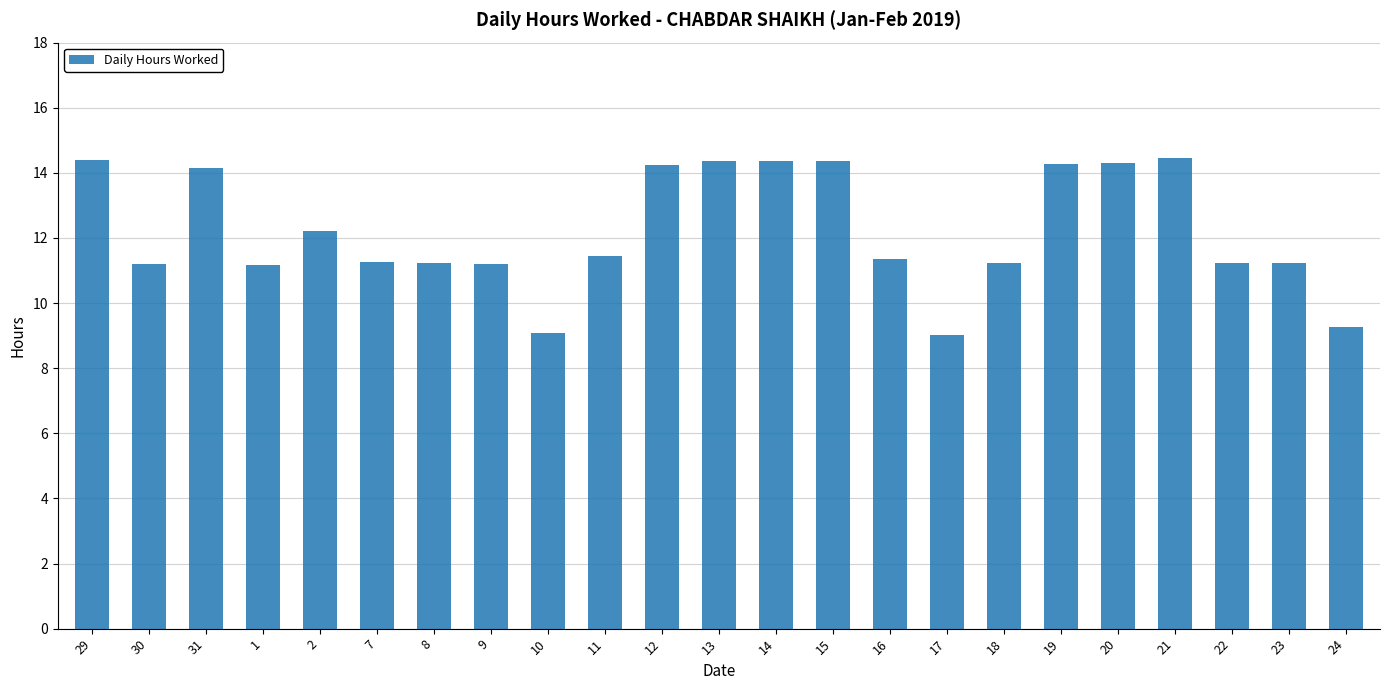

Between 12 and 18, which is larger?

12